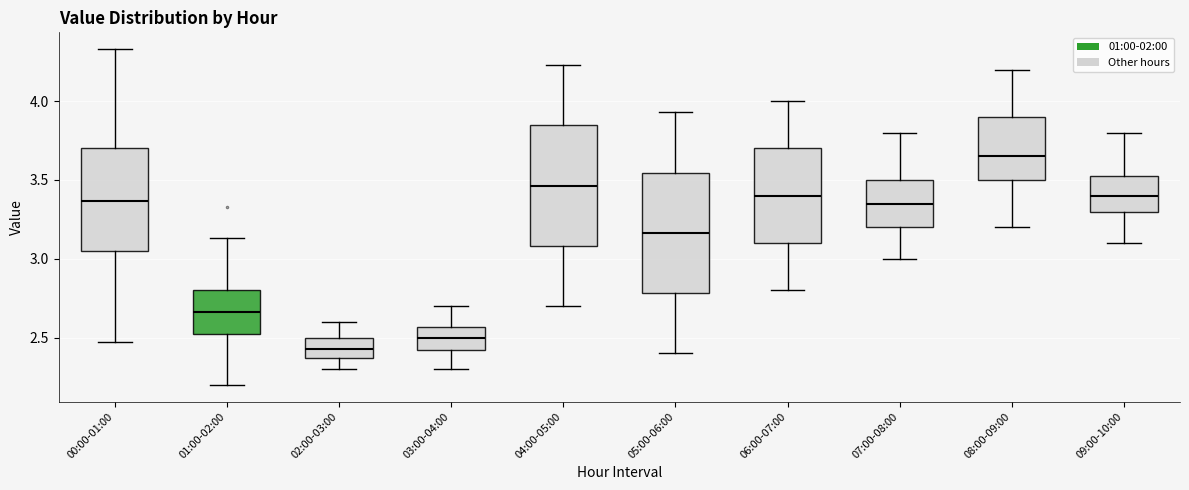

Where is the lower edge of the box for 01:00-02:00 on the y-axis? The values are not printed on the chart, so give them approximately, as read against the axis.

2.50